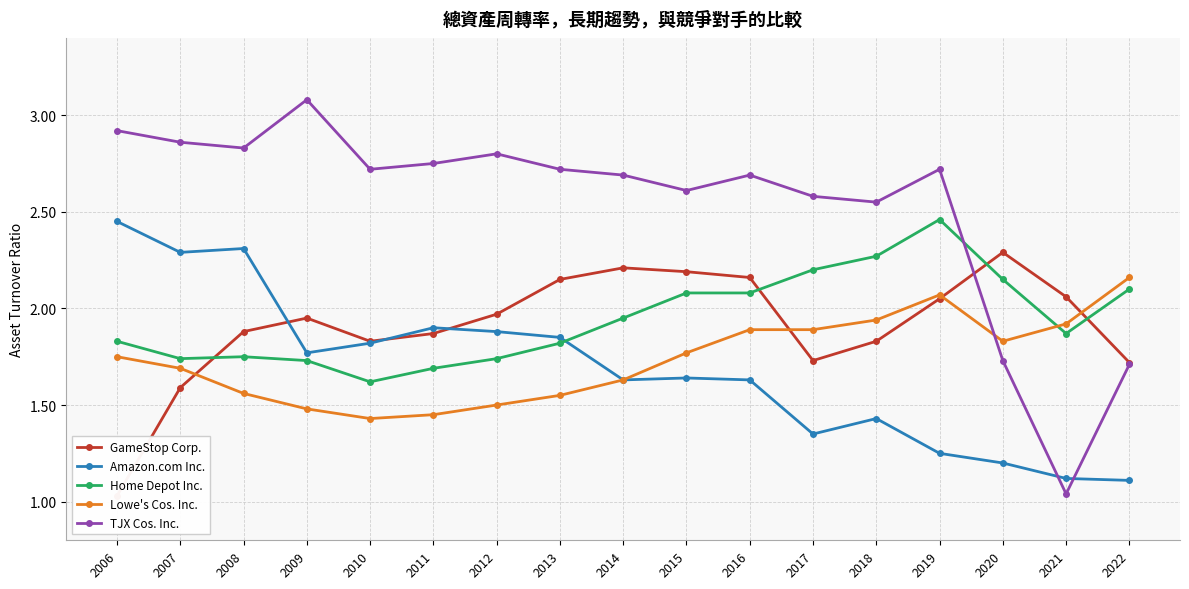

Count the number of categories in the chart.

17